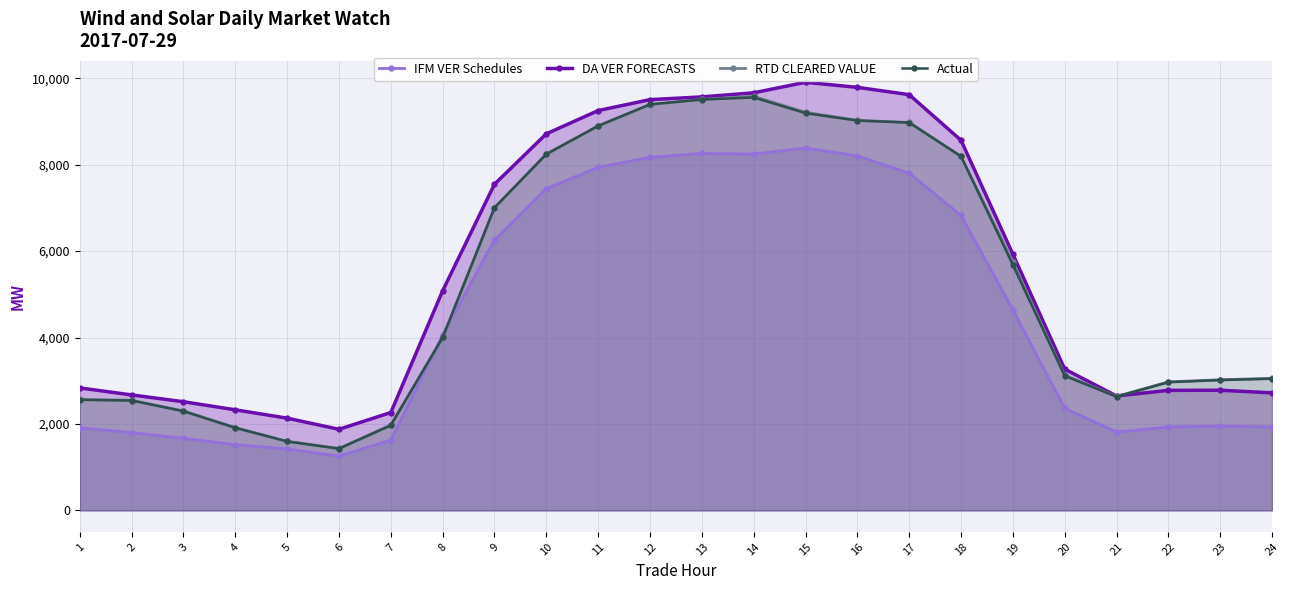

At which label is IFM VER Schedules closest to 4821?

19